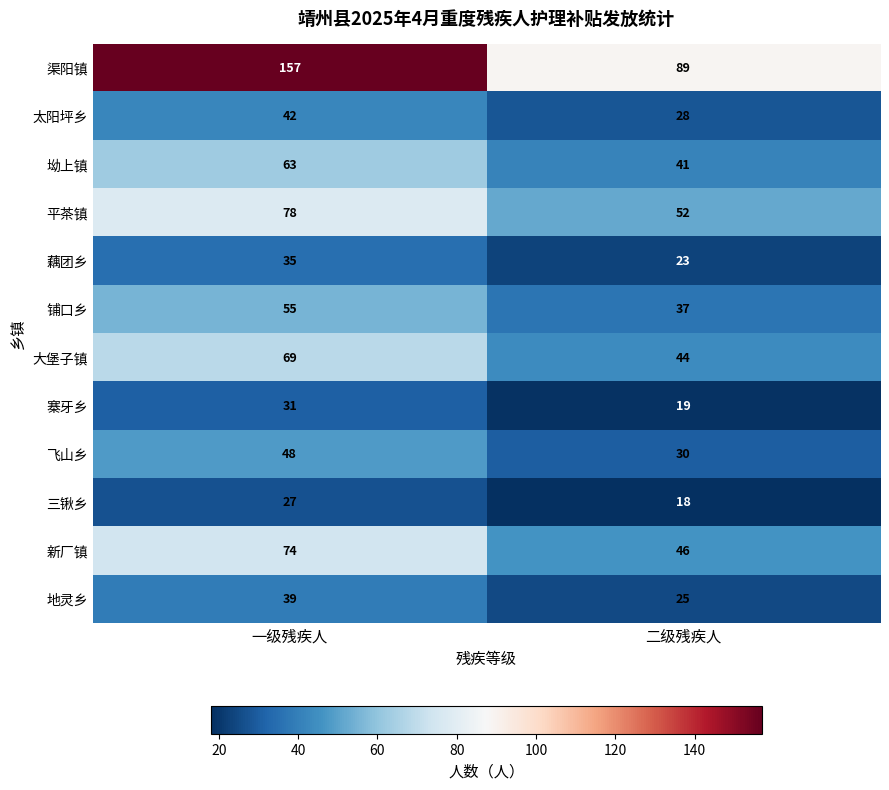

Which label corresponds to the smallest value in the chart?

二级残疾人